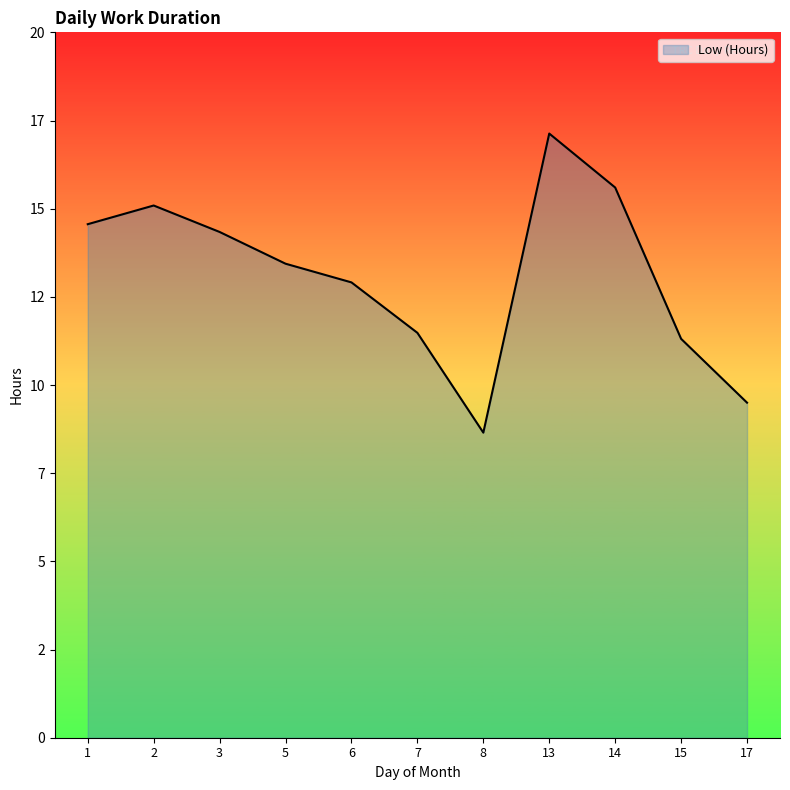

Reading left to right, list all the values displayed in this chart.

14.6	15.1	14.3	13.4	12.9	11.5	8.7	17.1	15.6	11.3	9.5